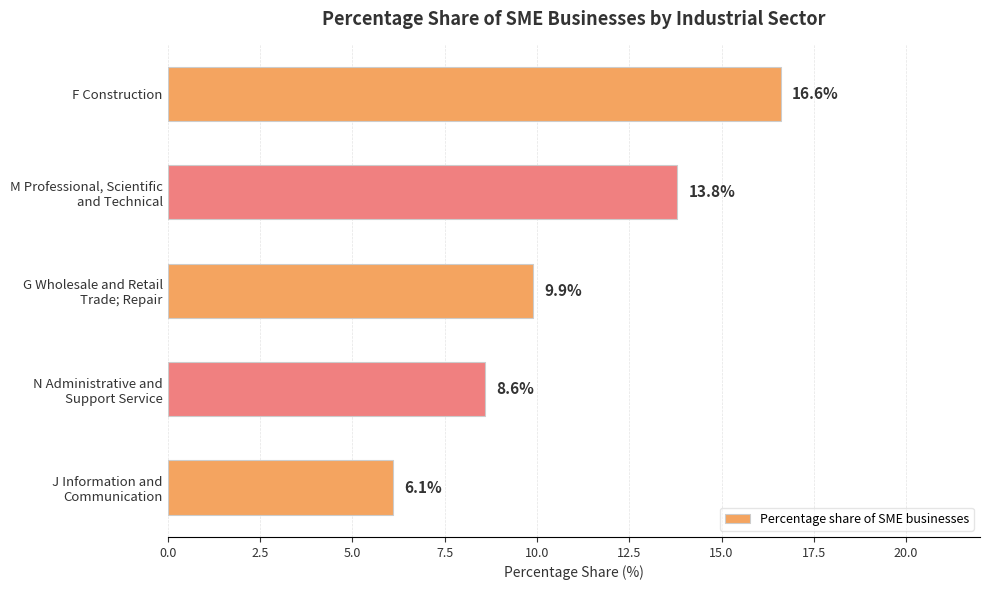

What is the difference between the second highest and minimum values?

7.7